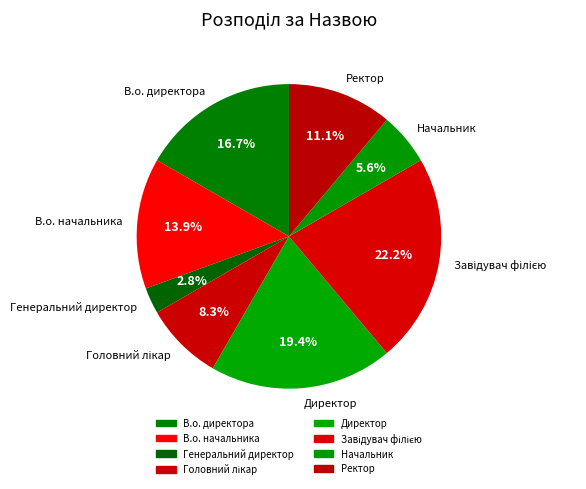

What percentage is NOT represented by В.о. директора?

83.3%